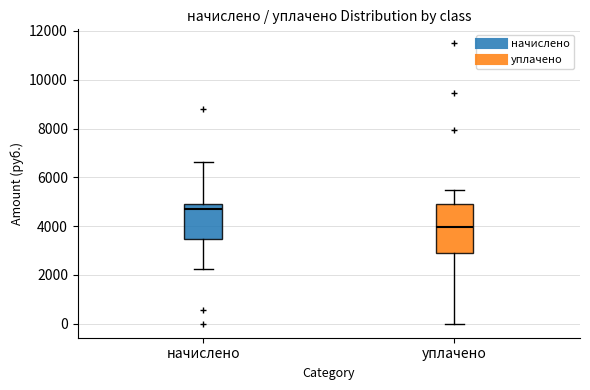

Which box's median line is the highest?

начислено